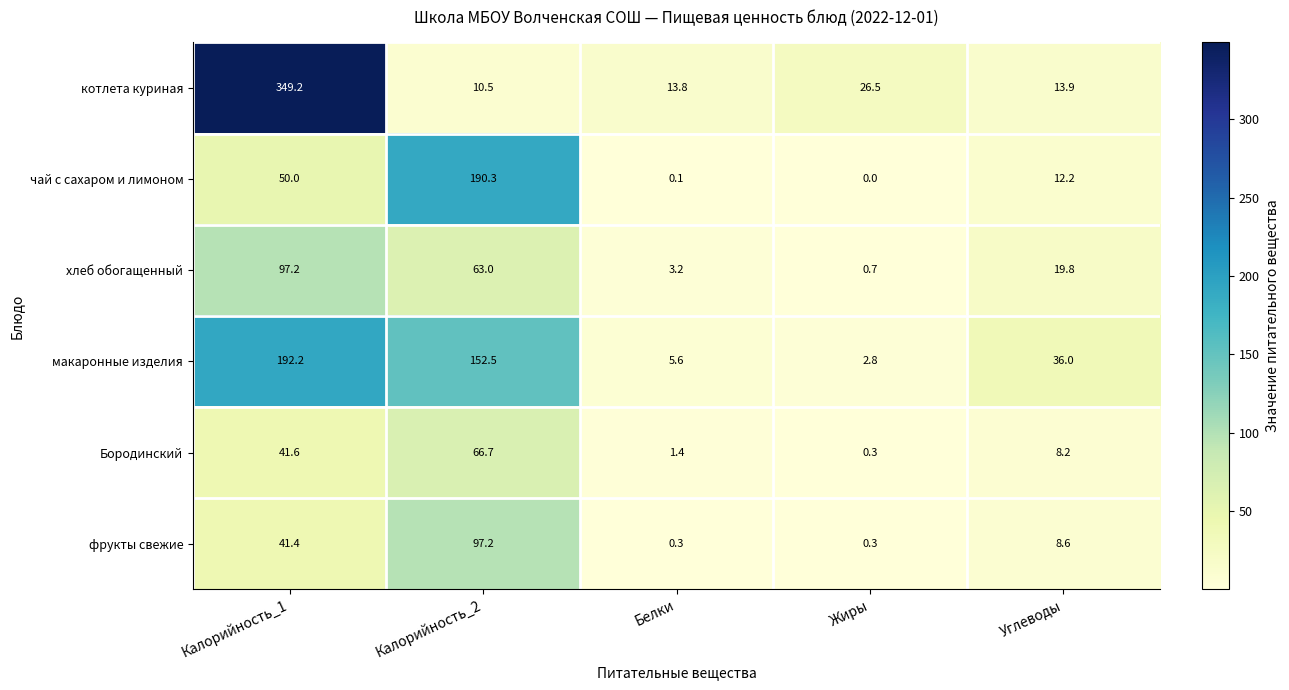

At which category is the sum across all series the highest?

Калорийность_1